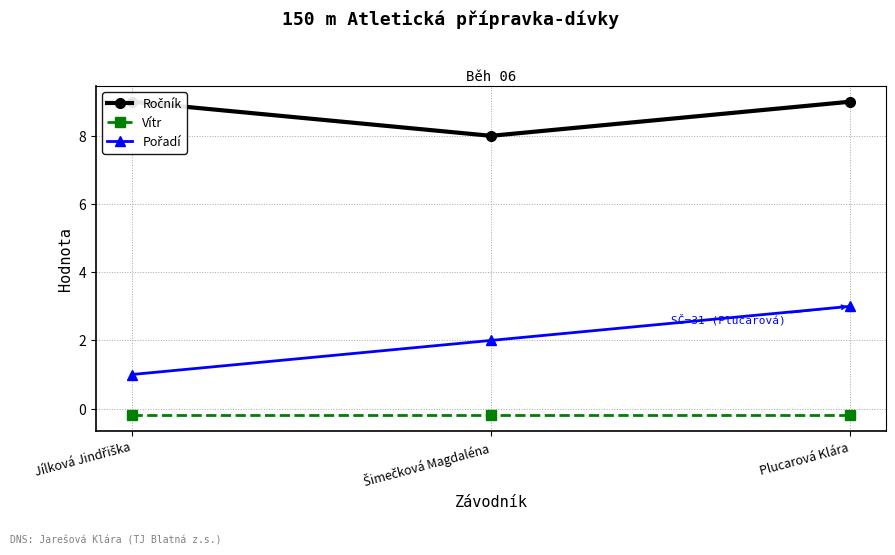

What is the difference between the maximum and minimum values in the Pořadí series?

2.0